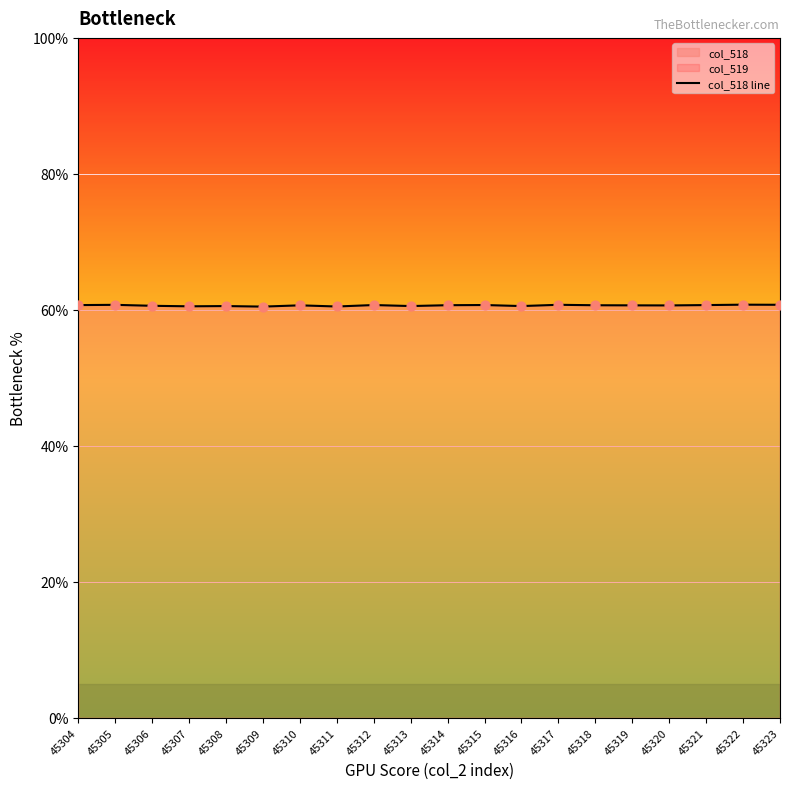

Approximately how many times larger is the value at 45311 compared to 45310?

1.0